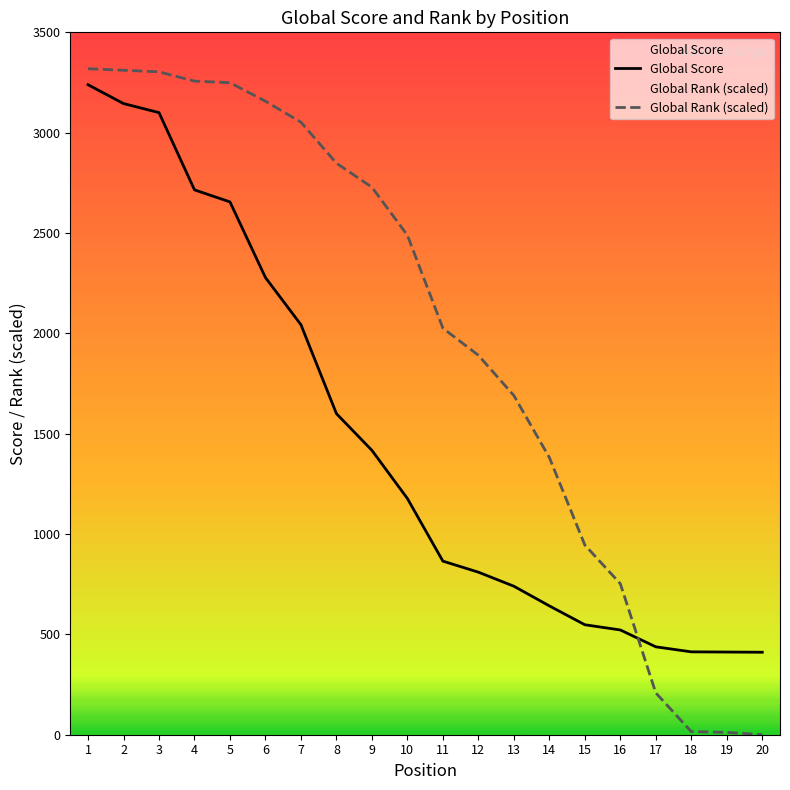

Rank the series at 12 from lowest to highest value.

Global Score, Global Rank (scaled)